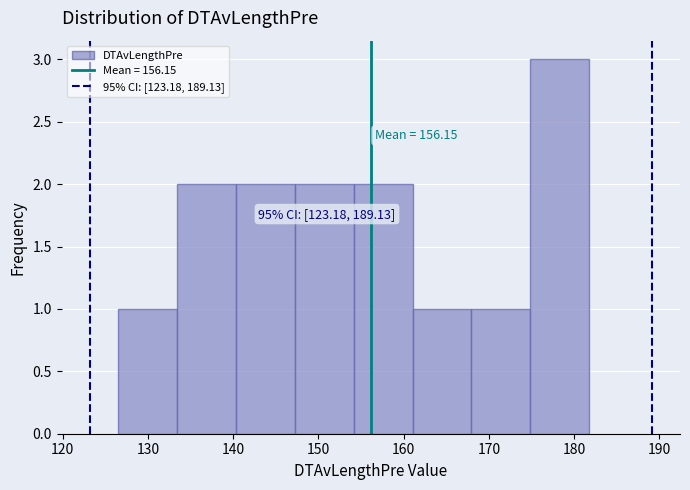

Over which range of the x-axis is the bar tallest?

175 to 182